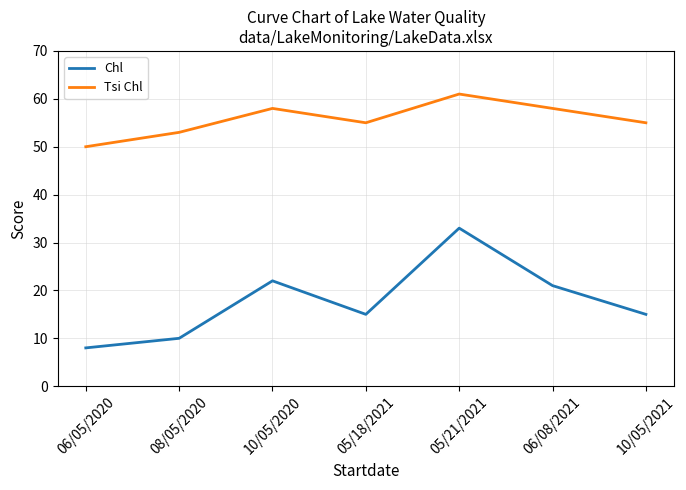

Which series has the largest total across all categories?

Tsi Chl